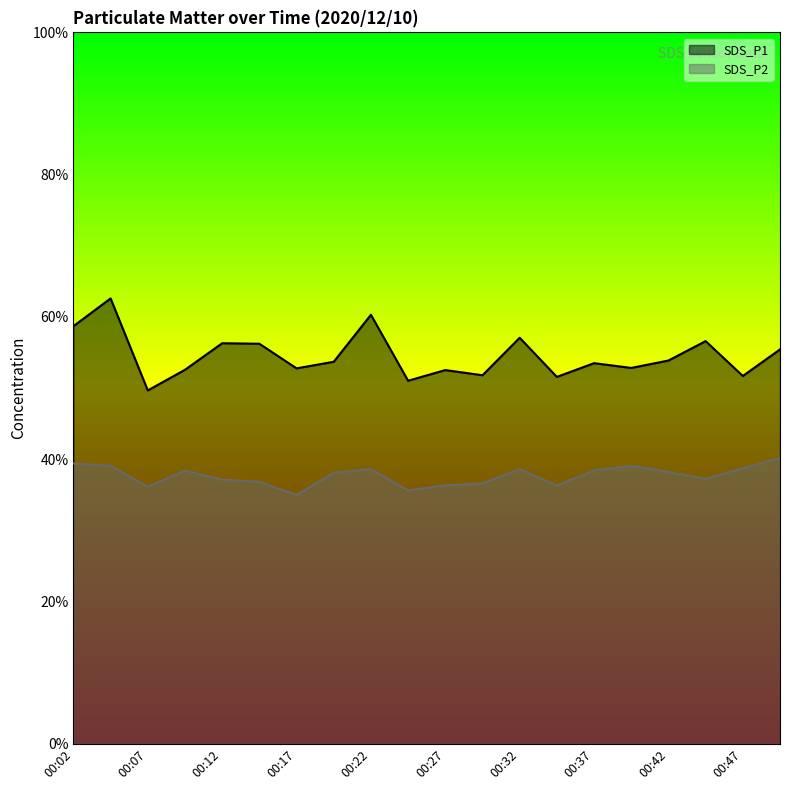

How many data points in SDS_P2 are above 38?

11